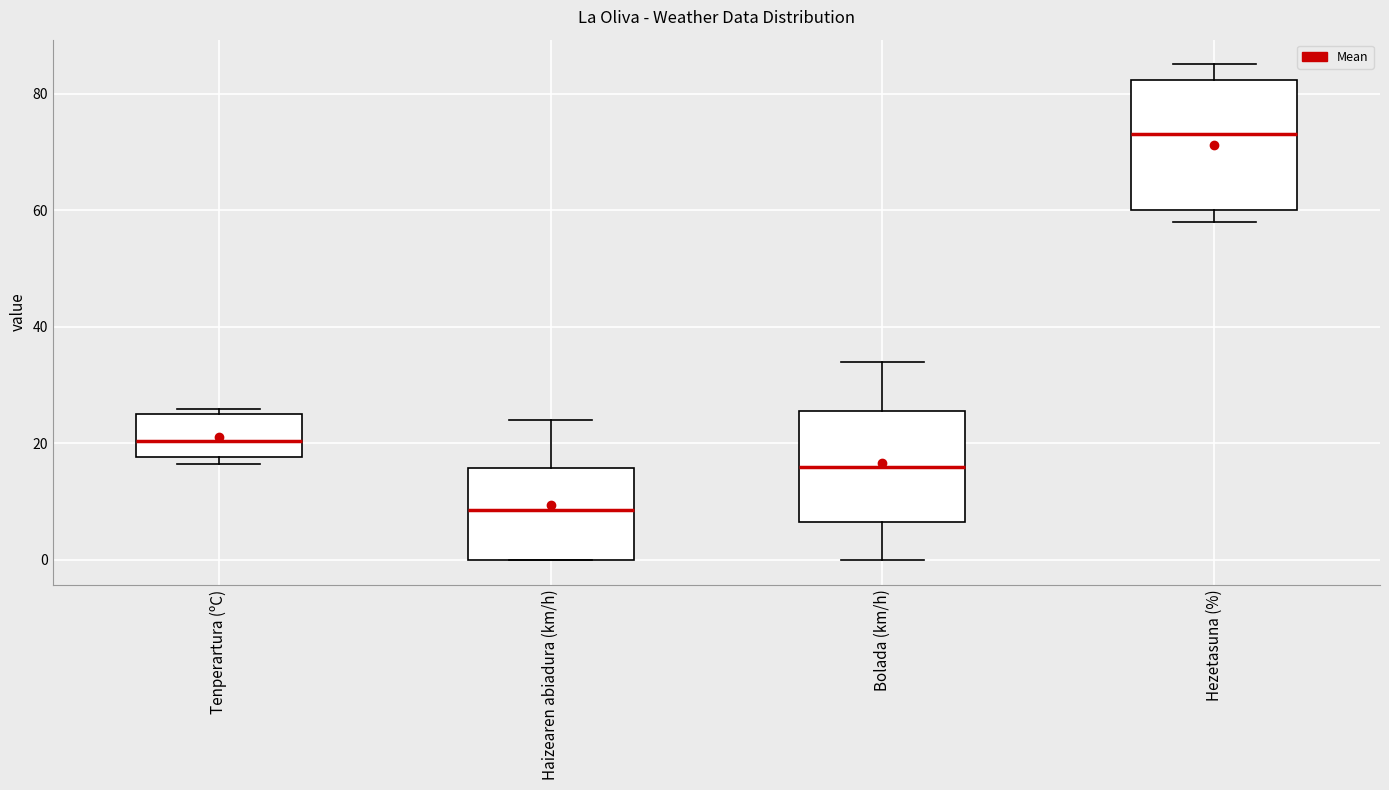

Reading left to right, read every box against the y-axis: the position of its median line, the range the box covers, and the ends of its whiskers. The values are not printed on the chart, so give them approximately, as read against the axis.

Tenperartura (ºC): median 20, box 18 to 26, whiskers 16 to 26 (just above the box's upper edge)
Haizearen abiadura (km/h): median 8, box 0 to 16, whiskers 0 to 24
Bolada (km/h): median 16, box 6 to 26, whiskers 0 to 34
Hezetasuna (%): median 74, box 60 to 82, whiskers 58 to 86